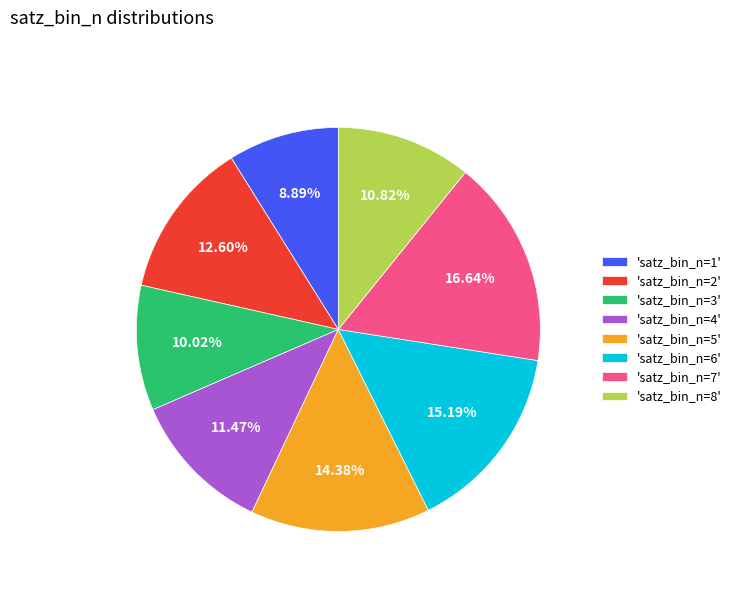

Approximately how many times larger is the value at 'satz_bin_n=5' compared to 'satz_bin_n=6'?

0.9